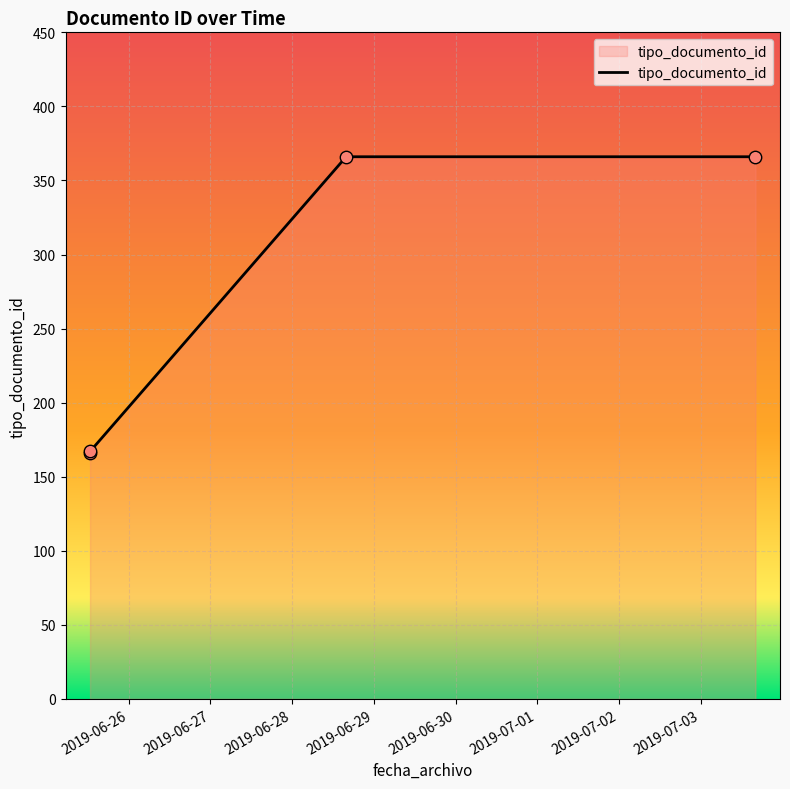

What is the ratio of the value at 2019-06-26 to the value at 2019-06-29?

0.5